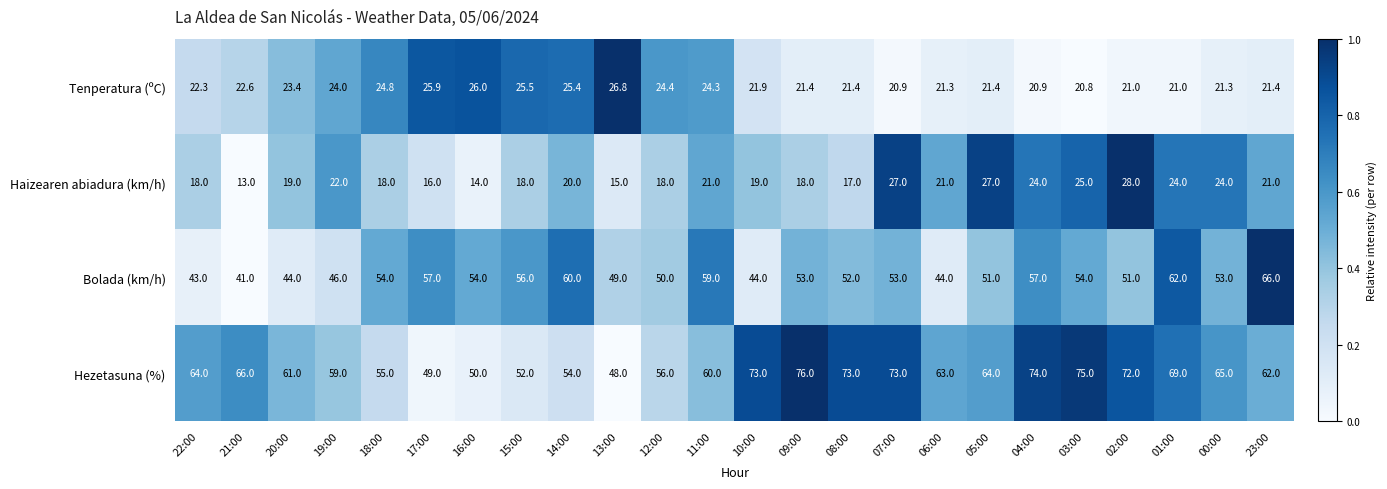

Is it true that Bolada (km/h) equals 52.0 at 08:00?

True